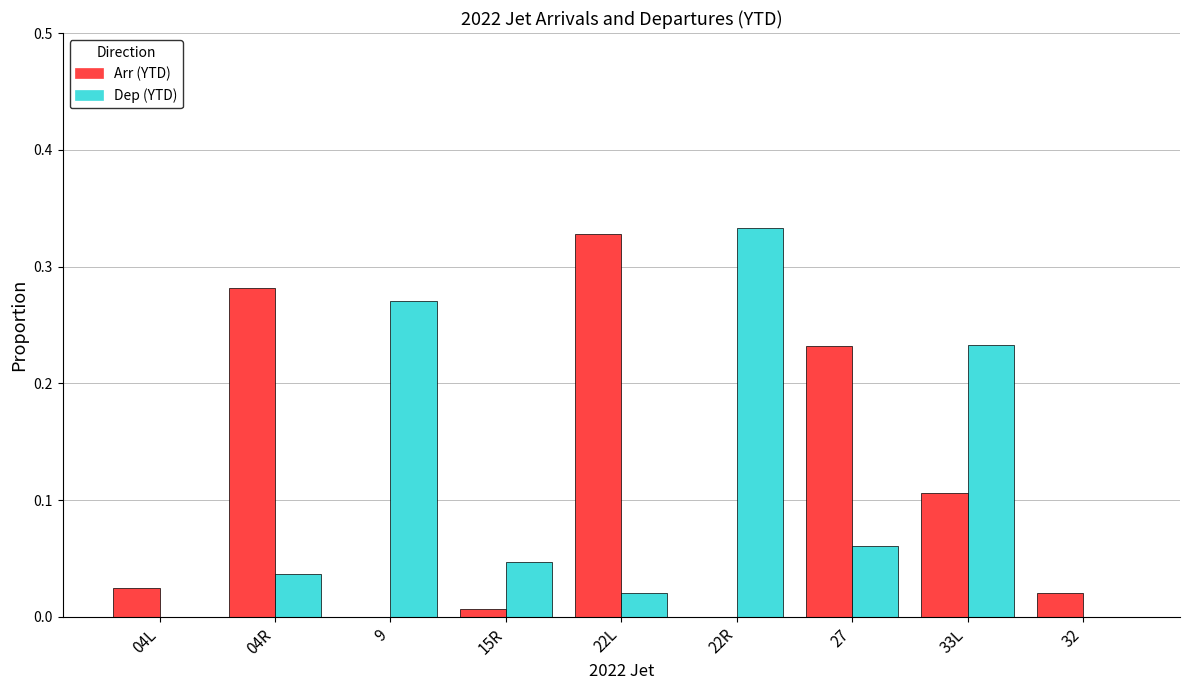

What is the sum of all Dep (YTD) values?

1.0